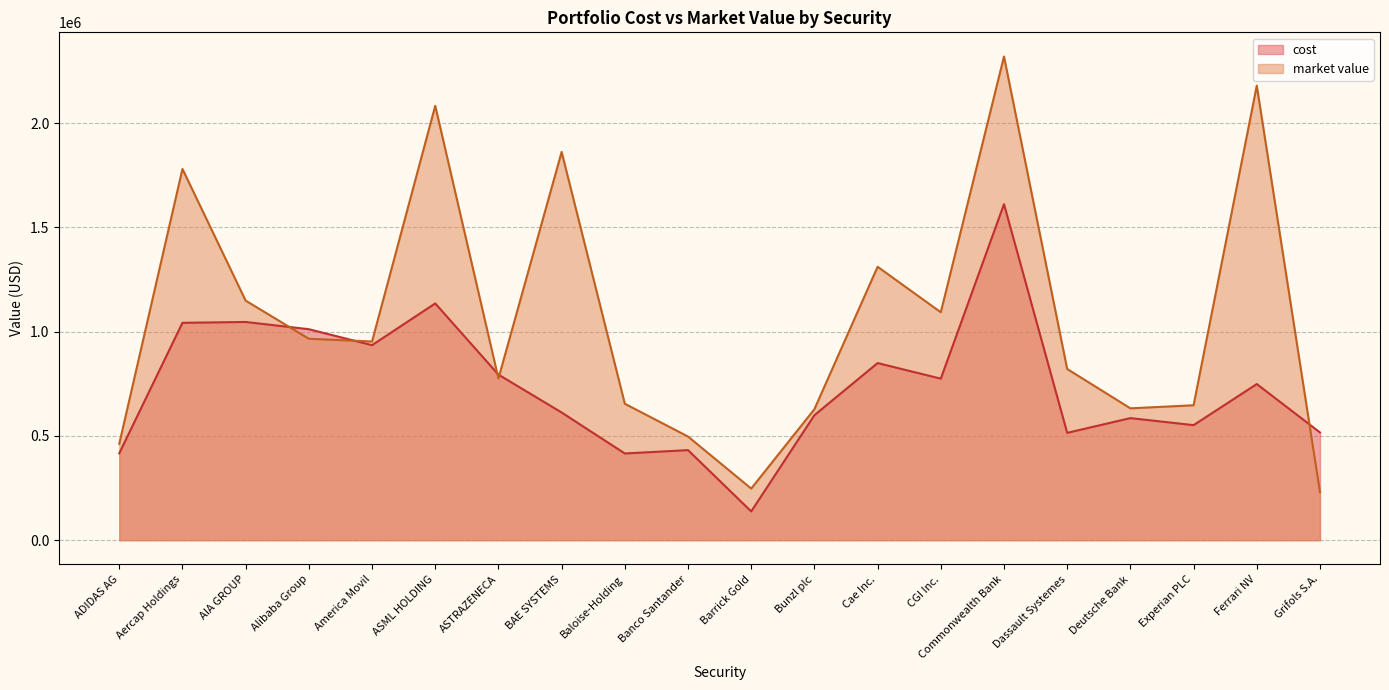

What is the label of the 11th point from the right?

Banco Santander